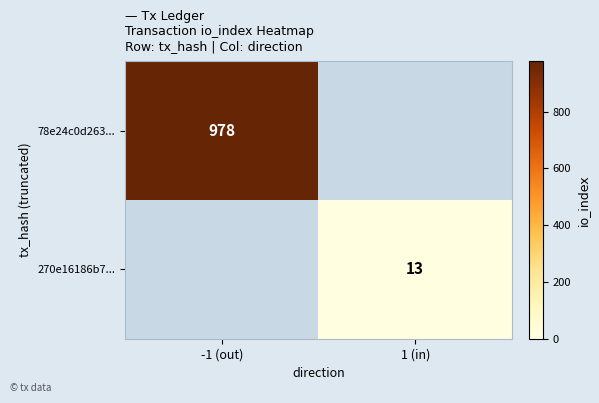

Between 1 (in) and -1 (out), which is larger?

-1 (out)